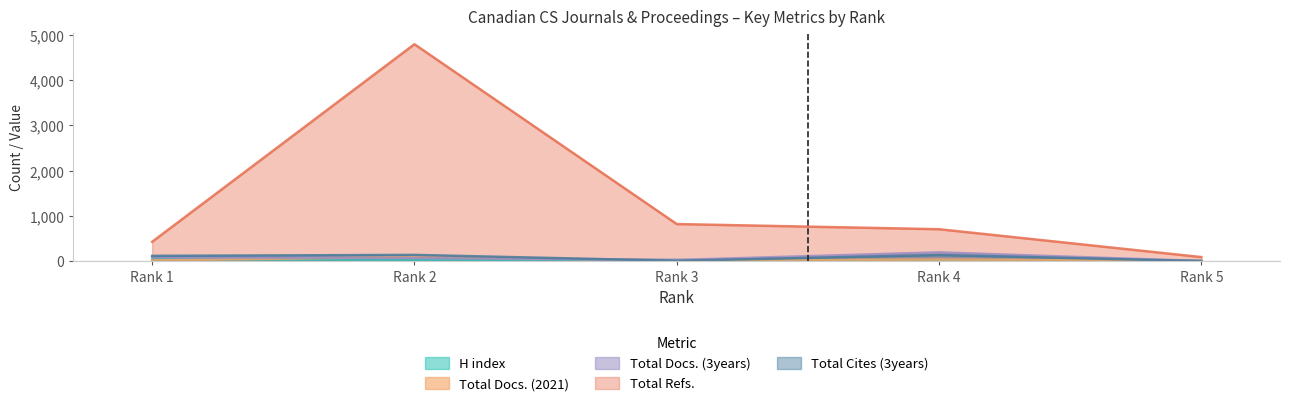

What is the difference between the second highest and minimum values in the Total Cites (3years) series?

134